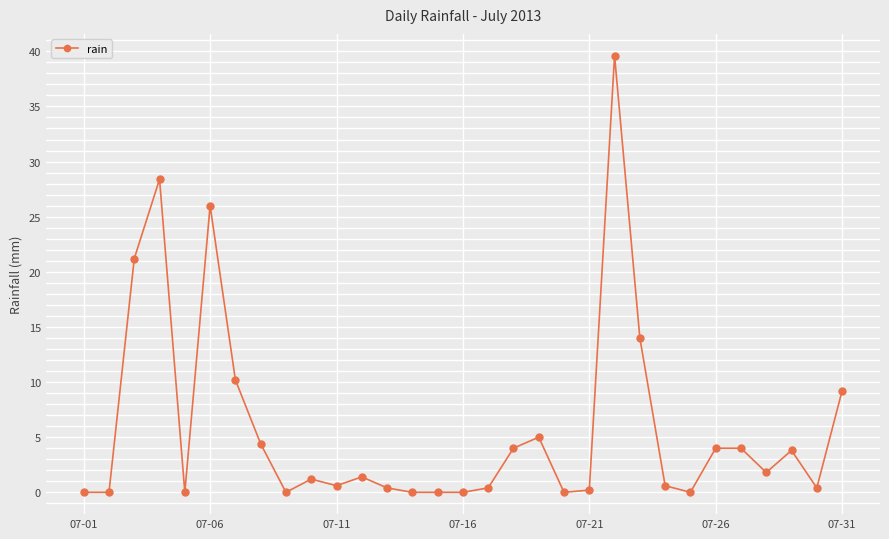

What is the greatest value displayed?

39.6